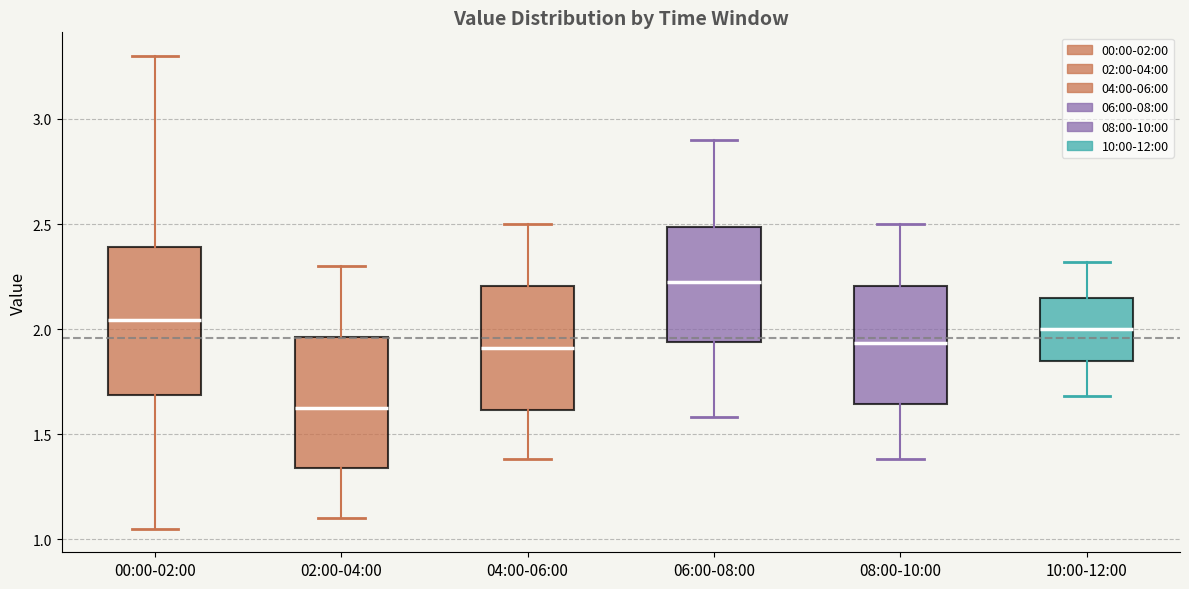

Which box's median line is the highest?

06:00-08:00